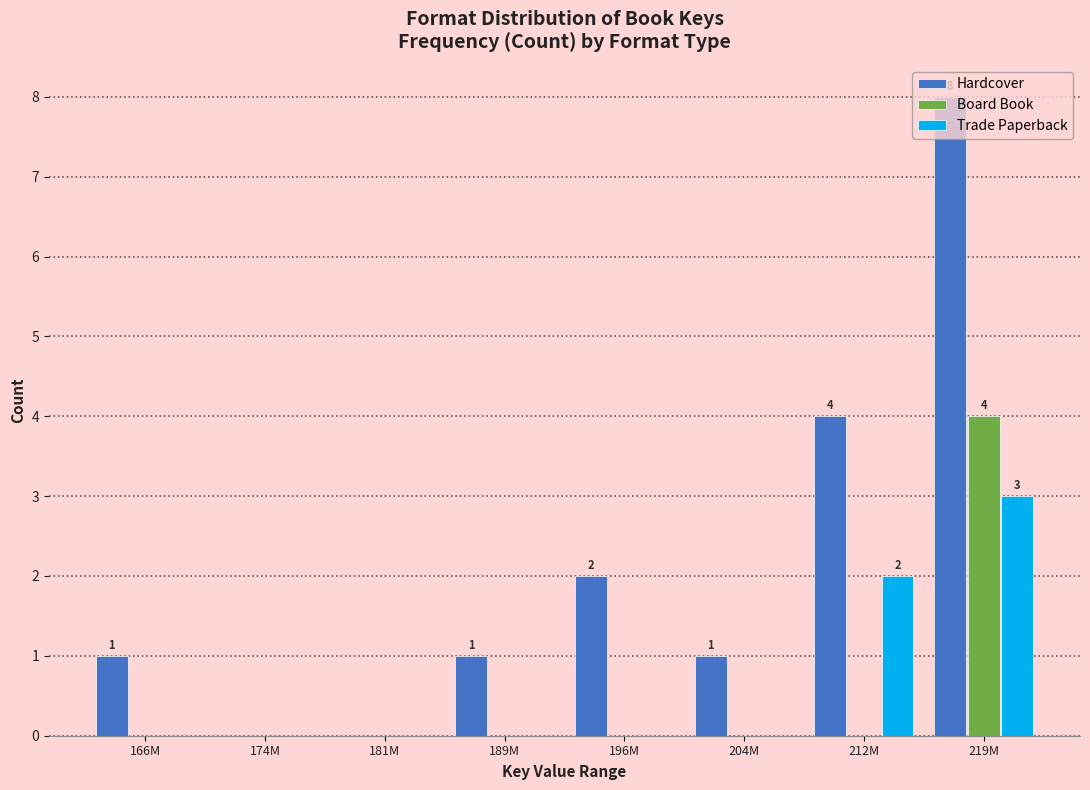

Which series has the largest total across all categories?

Hardcover